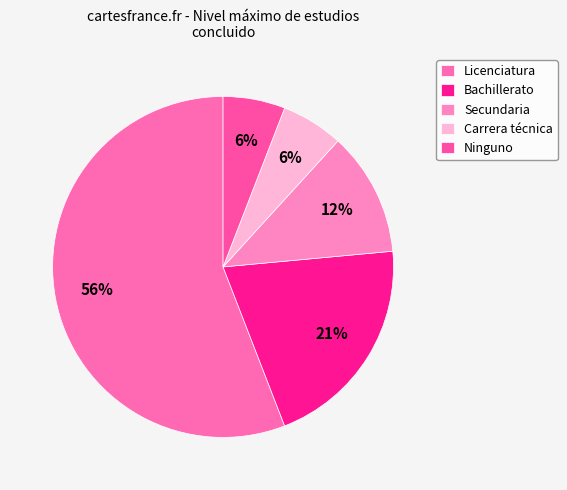

Is the sum of Bachillerato and Secundaria greater than half?

No